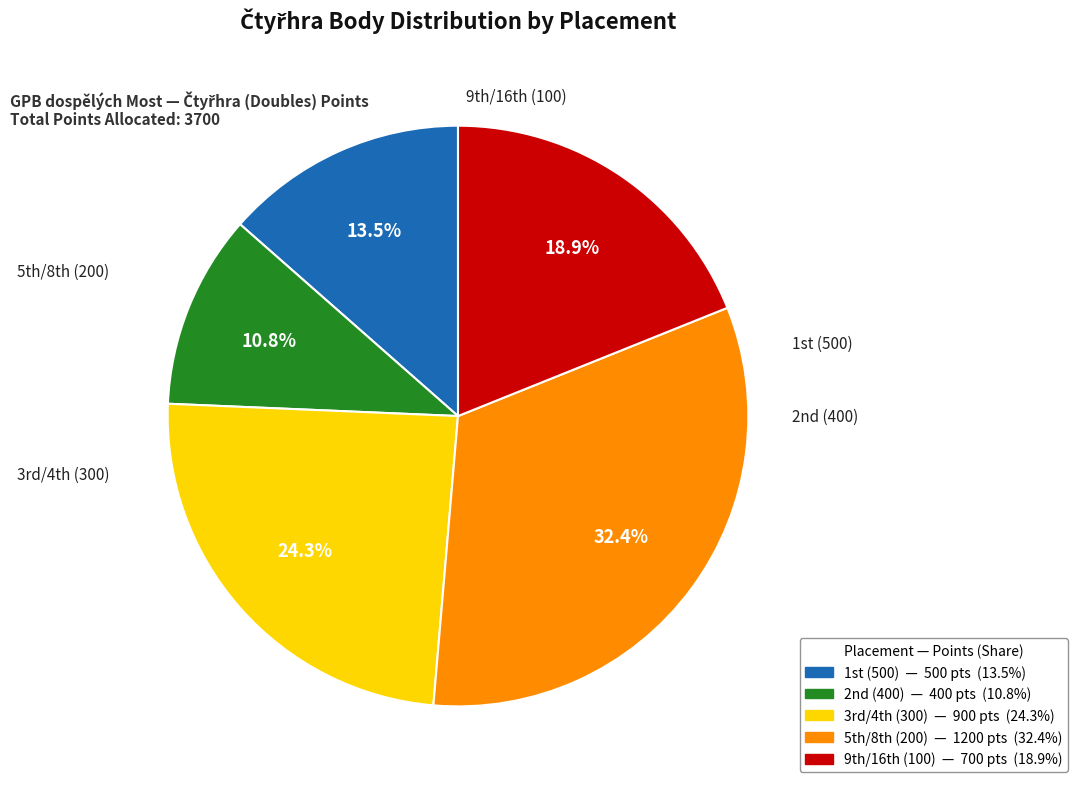

Count the number of slices in the pie.

5